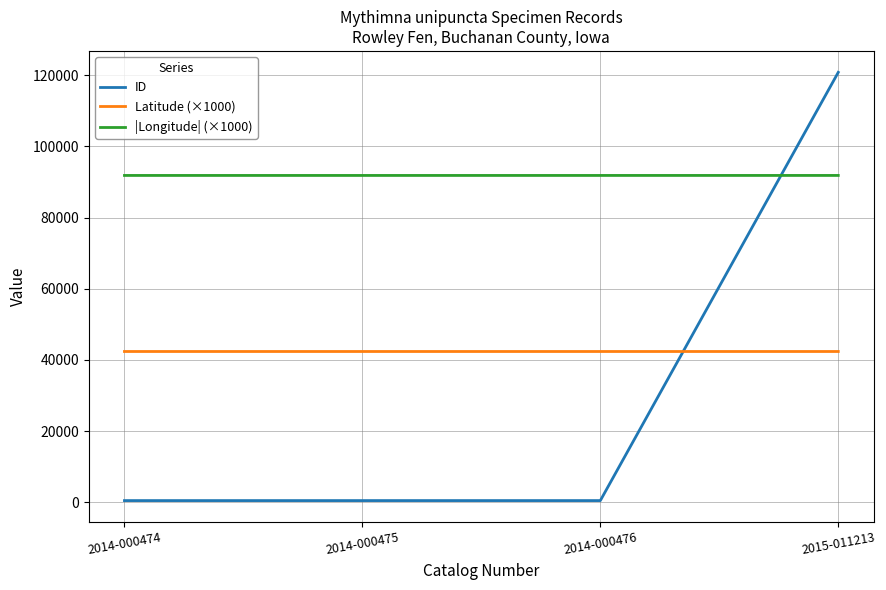

What is the highest value of the |Longitude| (×1000) series?

91853.6